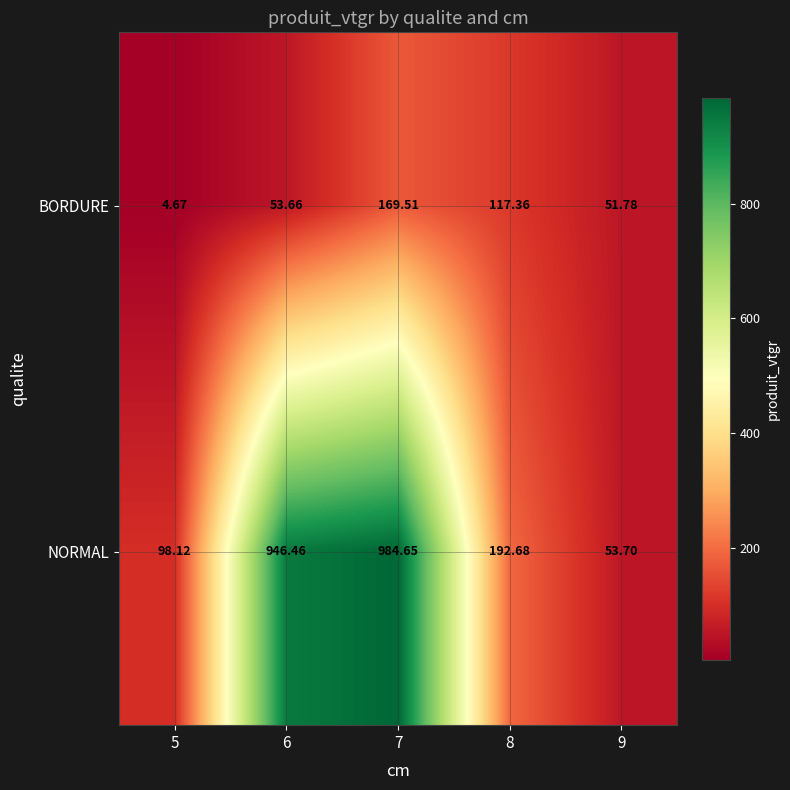

Rank the series by their maximum value, from highest to lowest.

NORMAL, BORDURE